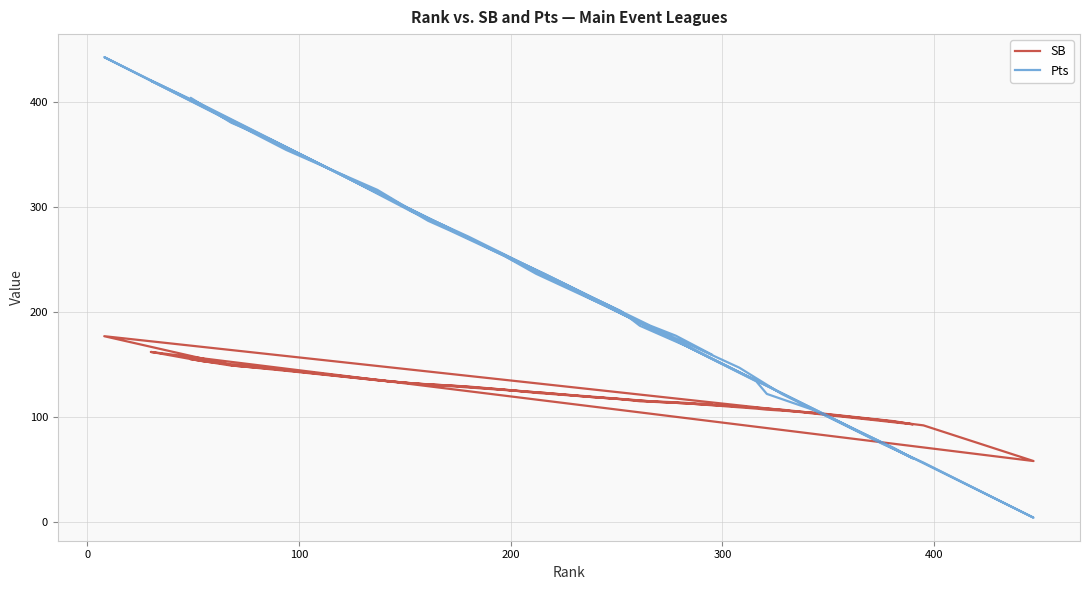

Does the chart display data point markers on the line(s)?

No